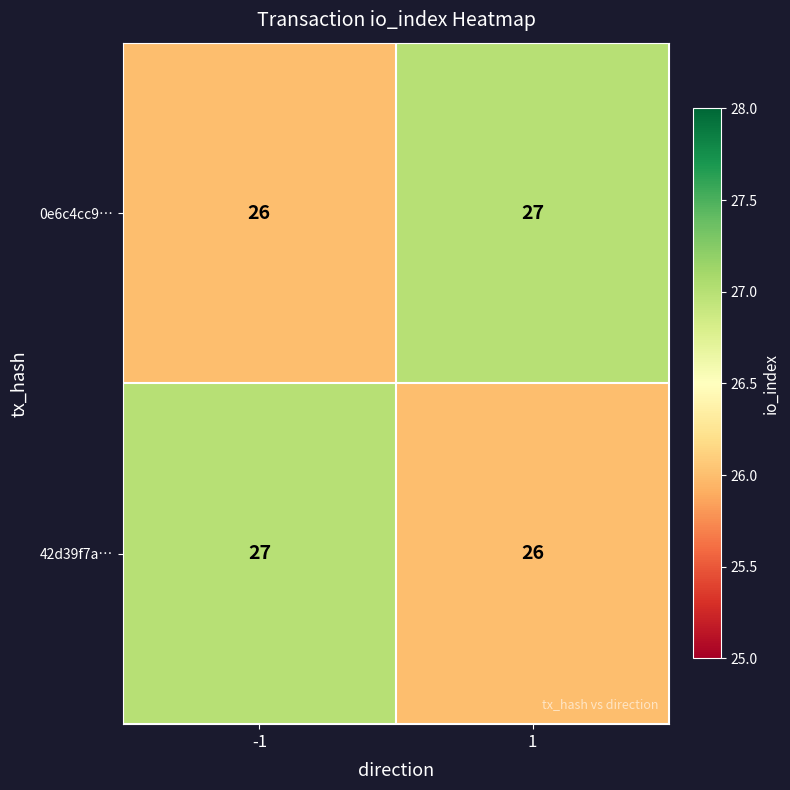

Rank the categories by 0e6c4cc9… value from lowest to highest.

-1, 1